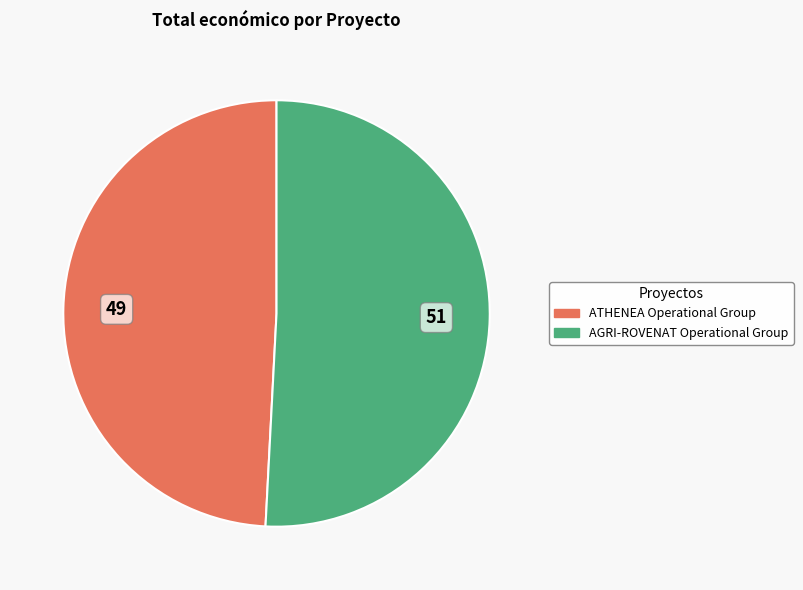

Between AGRI-ROVENAT Operational Group and ATHENEA Operational Group, which is larger?

AGRI-ROVENAT Operational Group